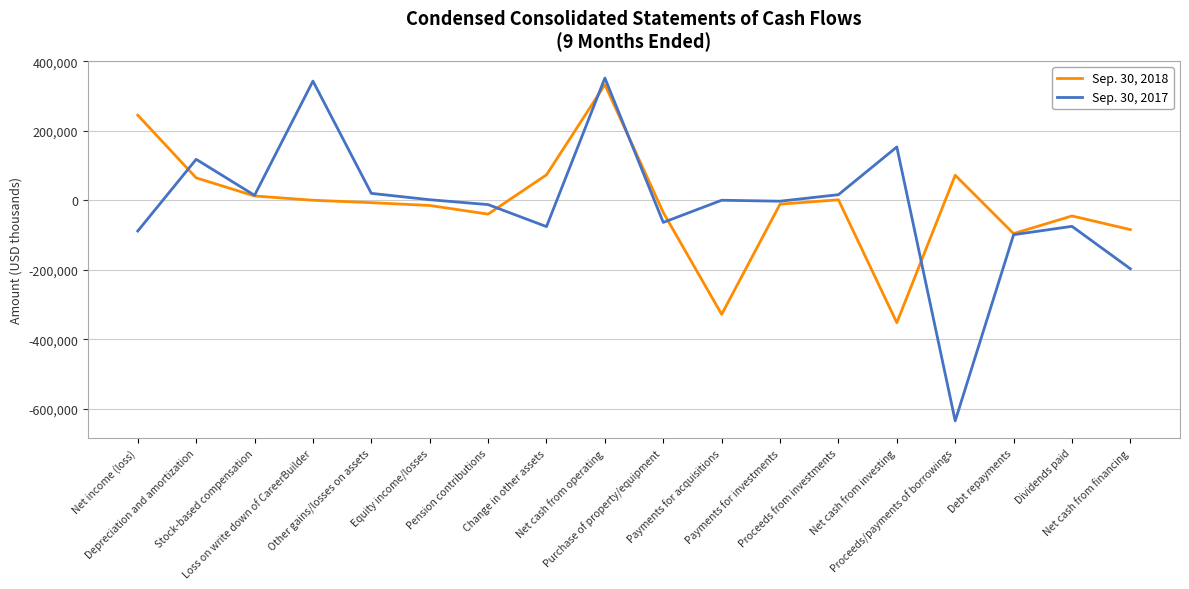

The Sep. 30, 2018 series shows 112225 at Proceeds/payments of borrowings. True or false?

False